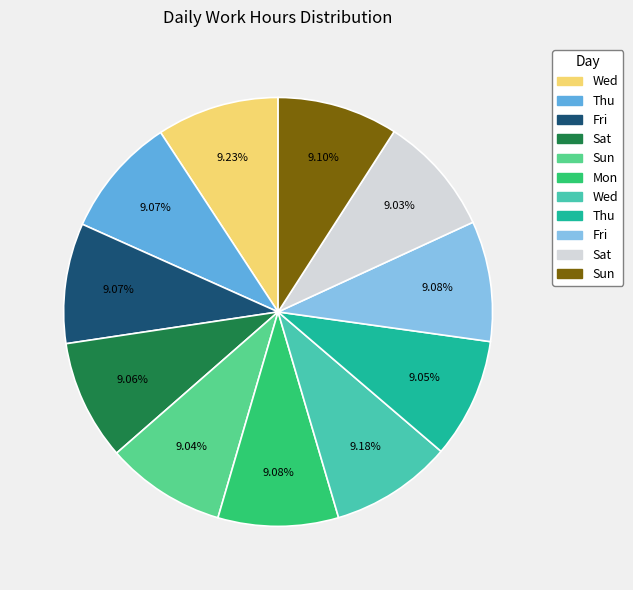

Is there any slice that represents more than half of the pie?

No